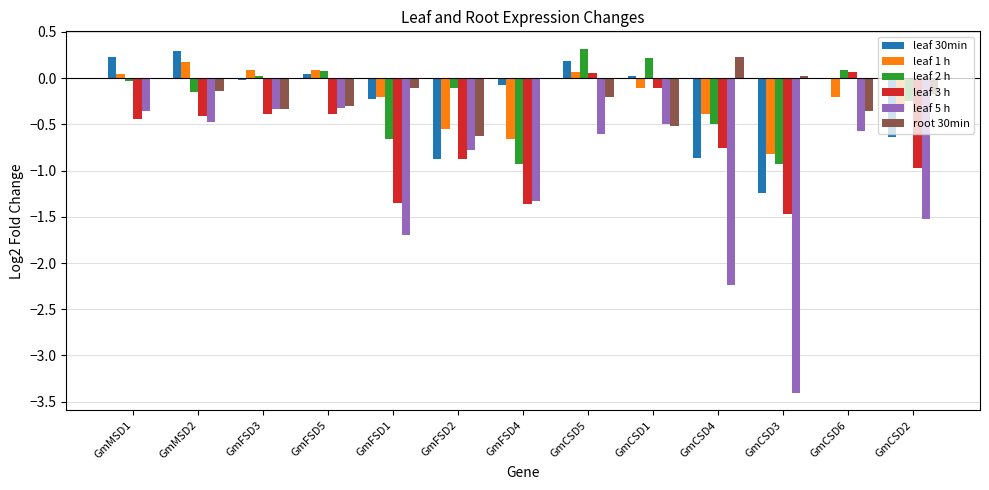

What is the sum of all leaf 3 h values?

-8.4